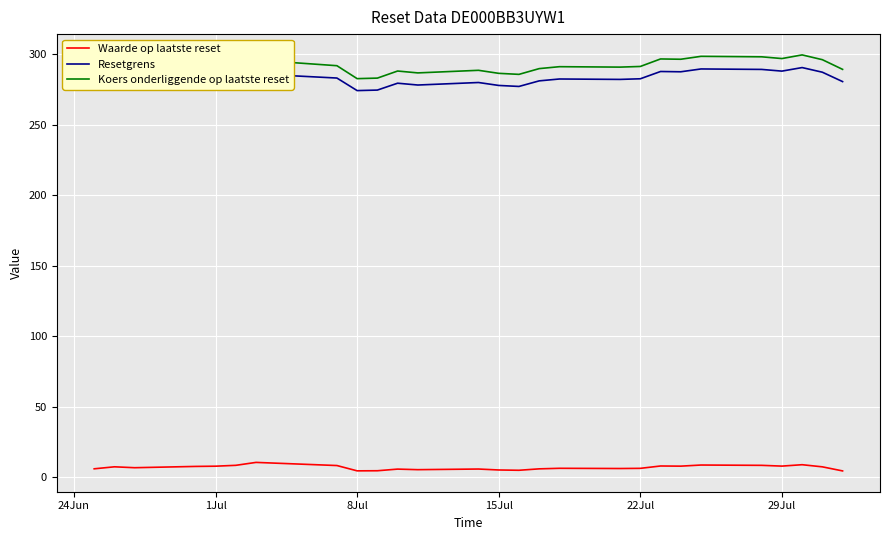

What is the lowest value of the Resetgrens series?

274.3